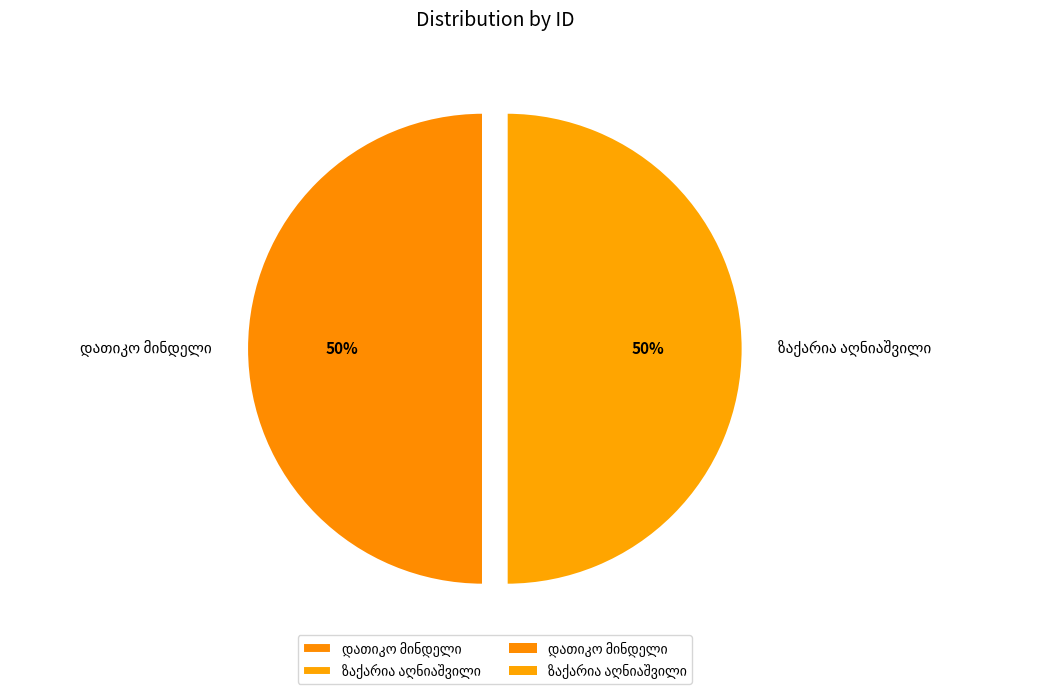

To the nearest percent, what is the average slice percentage?

50%